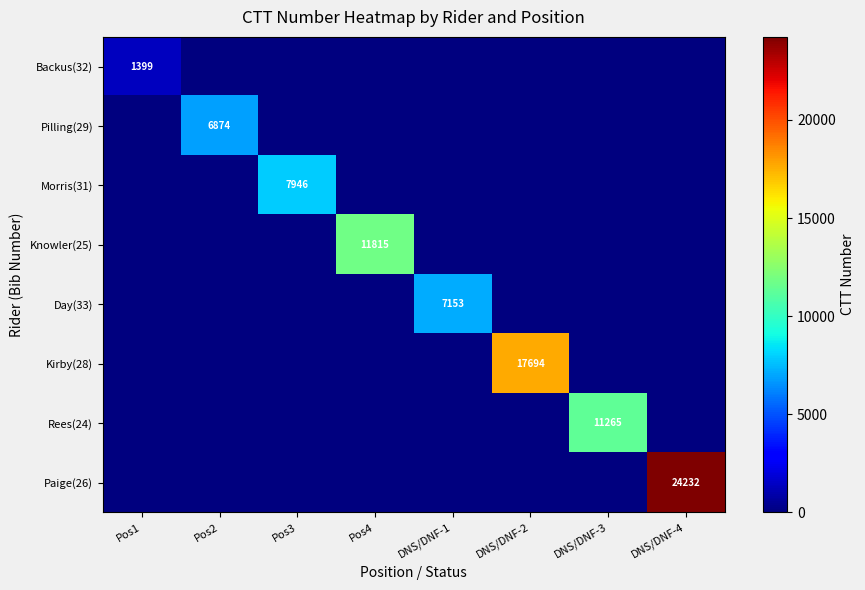

What is the maximum value shown in the chart?

24232